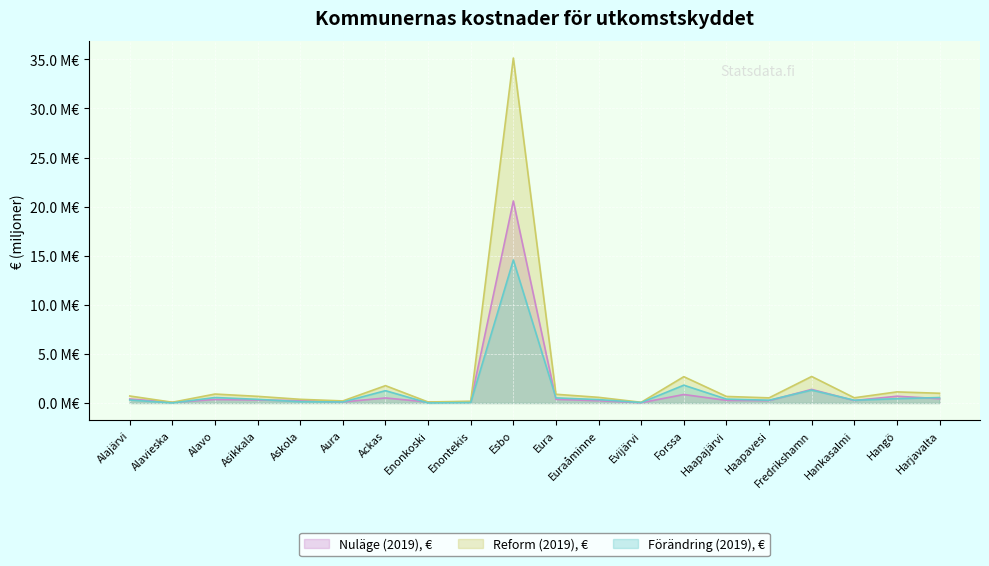

What is the label of the 14th point from the right?

Ackas